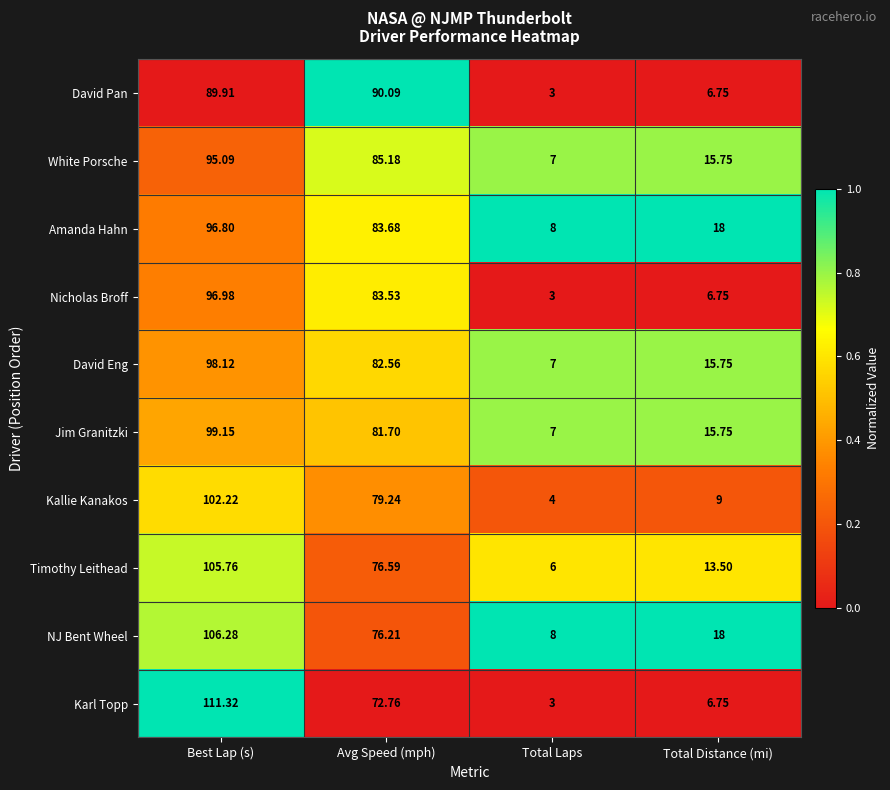

Count the number of categories in the chart.

4